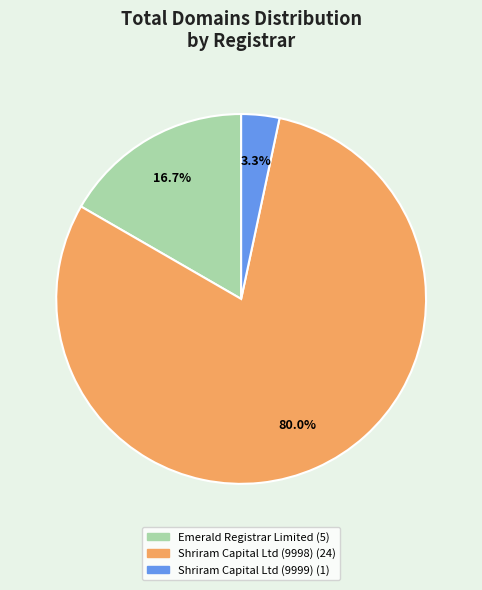

How many slices are in this pie chart?

3